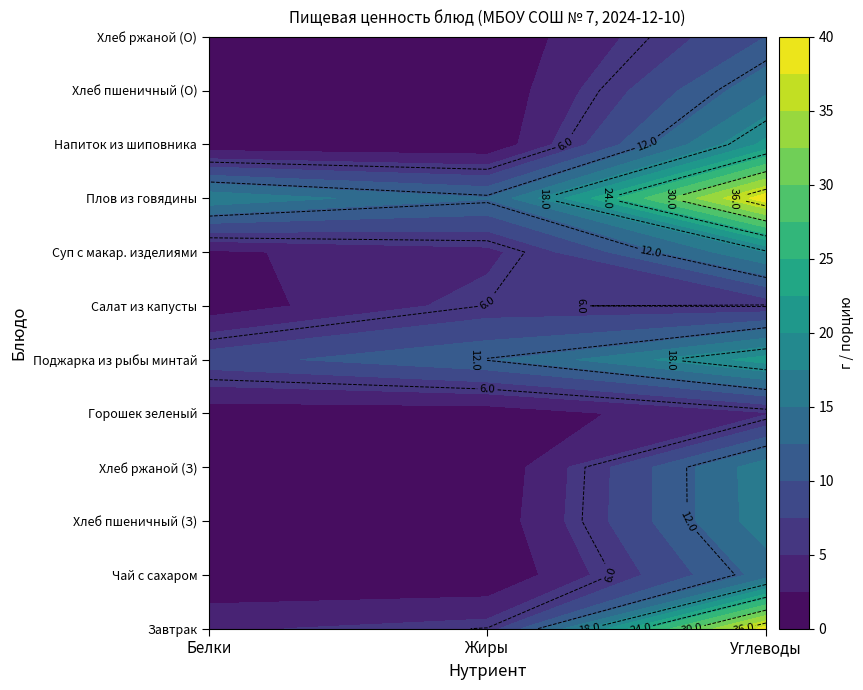

Between Углеводы and Белки, which is larger?

Углеводы